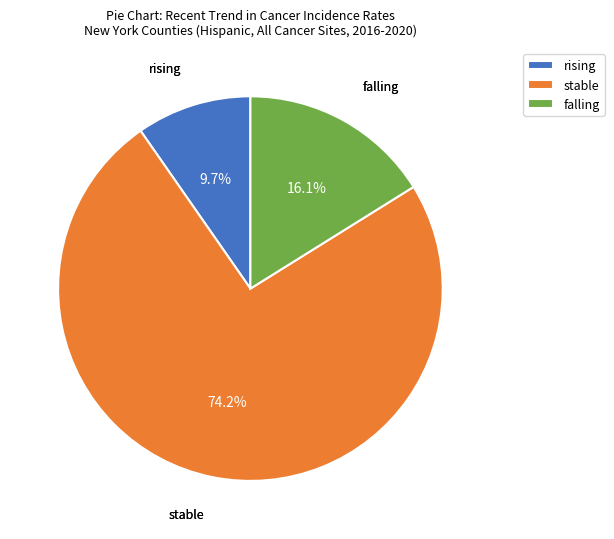

Between rising and falling, which is larger?

falling